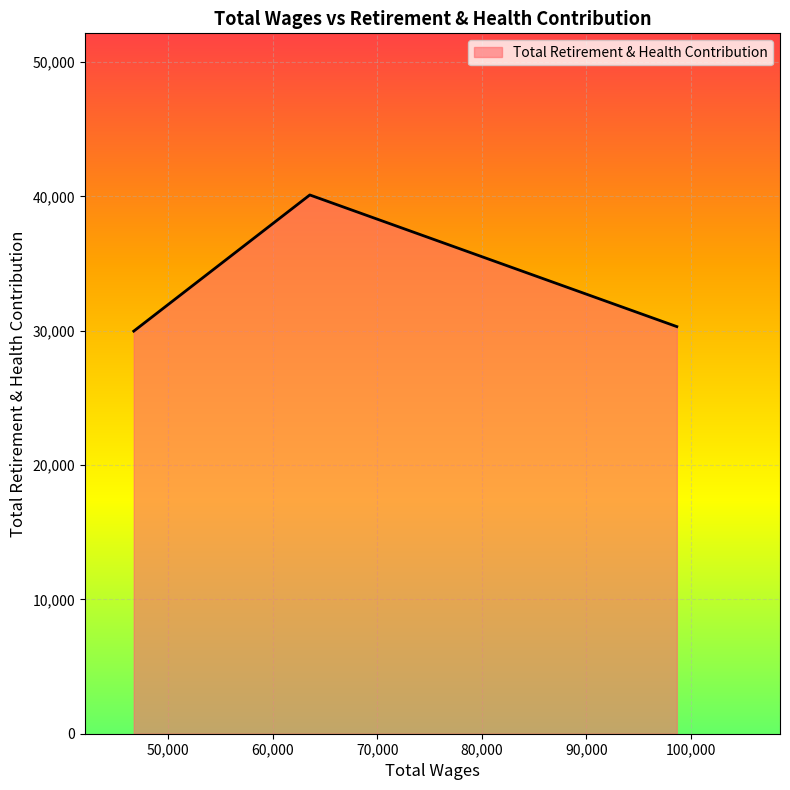

What is the sum of all values?

100377